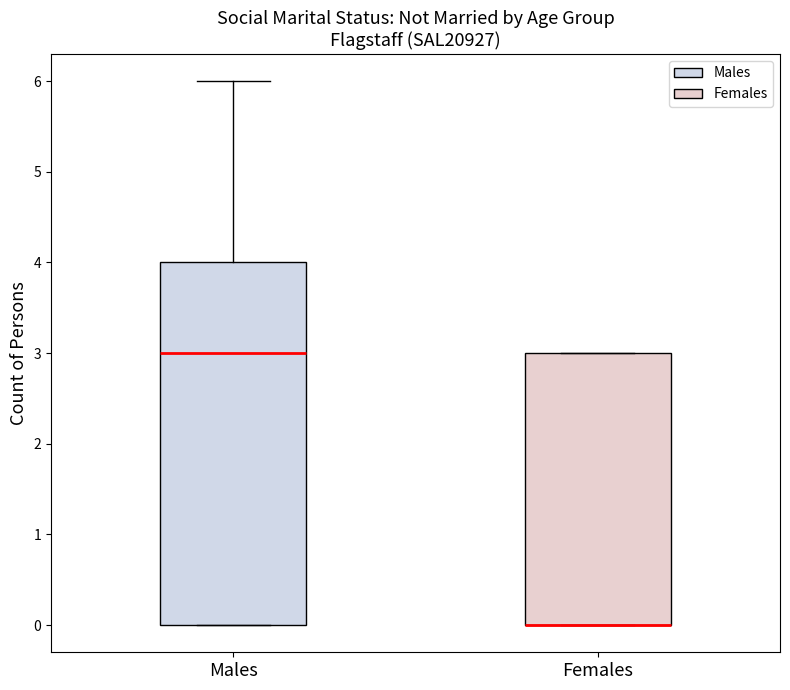

Where is the upper edge of the box for Females on the y-axis? The values are not printed on the chart, so give them approximately, as read against the axis.

3